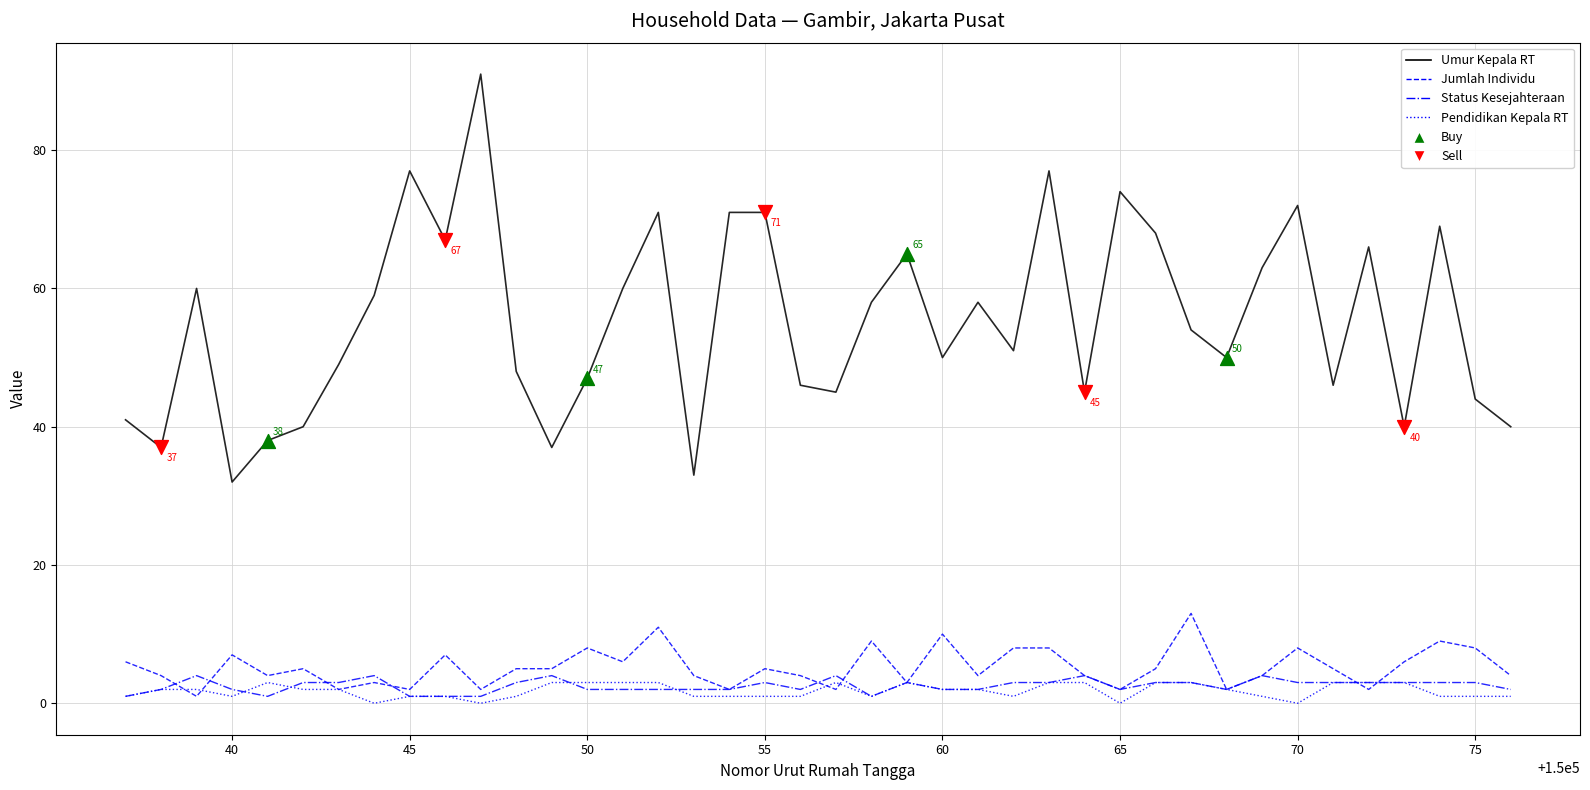

Which series has the largest total across all categories?

Umur Kepala RT